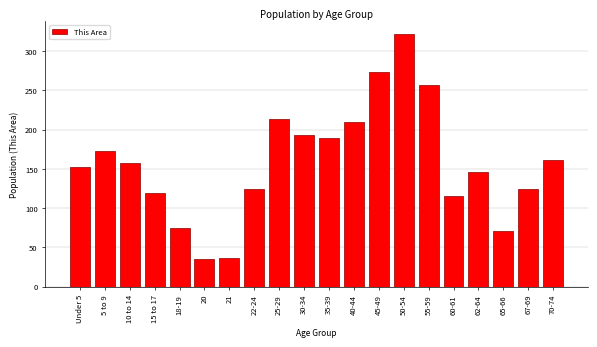

The value at 5 to 9 is 173. True or false?

True